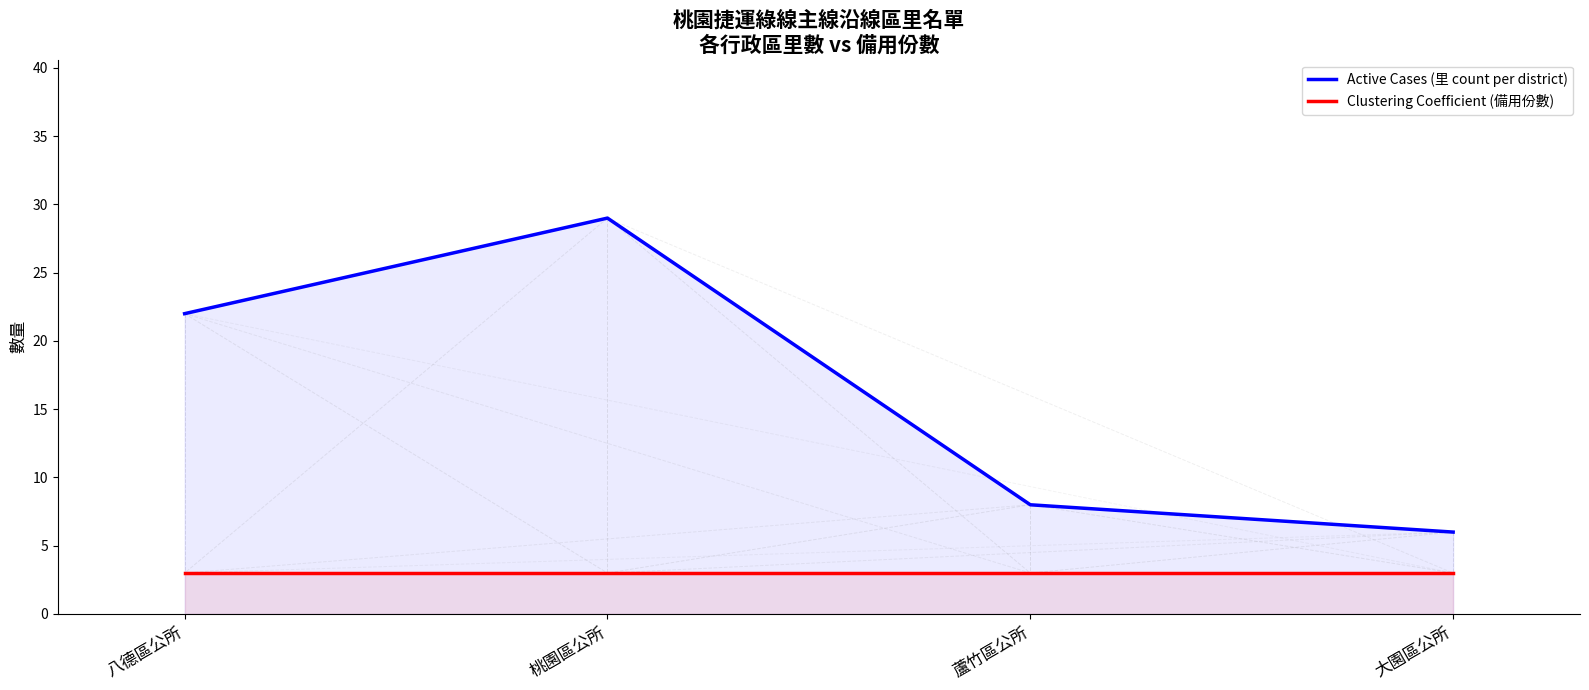

Where is the first local maximum for Active Cases (里 count per district)?

桃園區公所